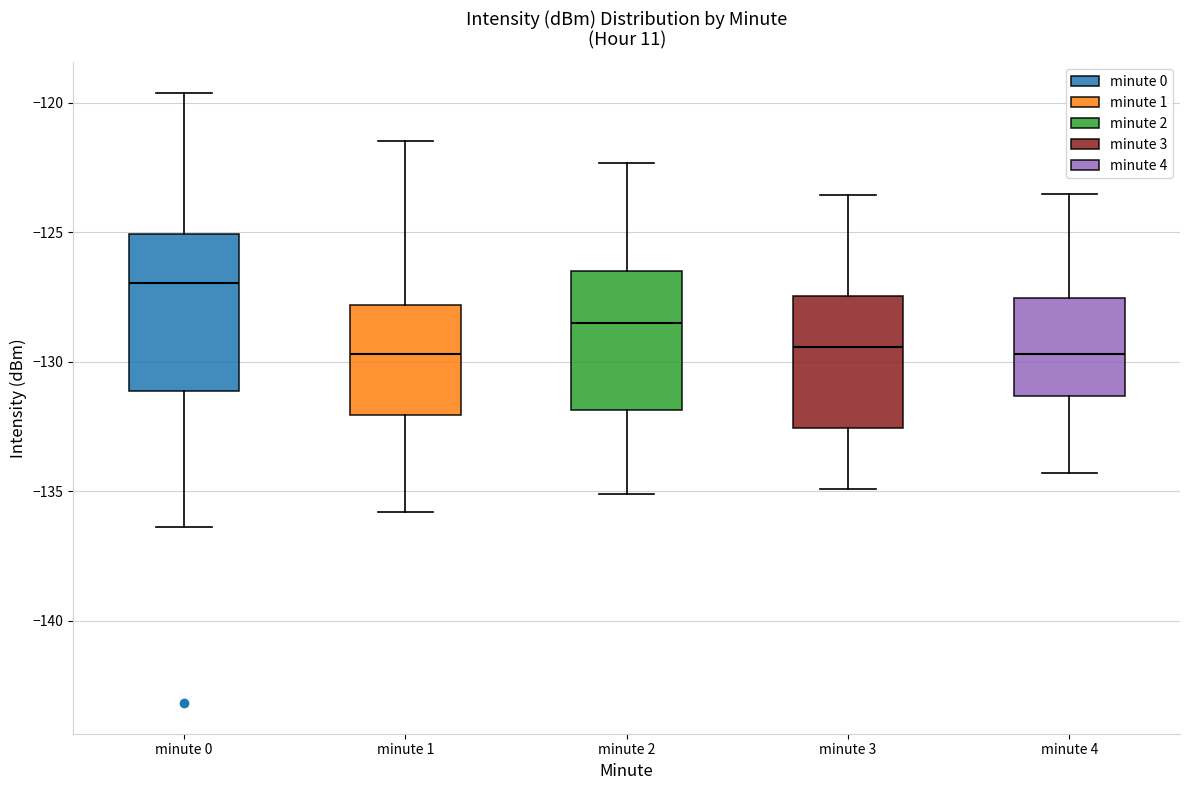

Reading left to right, read every box against the y-axis: the position of its median line, the range the box covers, and the ends of its whiskers. The values are not printed on the chart, so give them approximately, as read against the axis.

minute 0: median -127.0, box -131.0 to -125.0, whiskers -136.5 to -119.5
minute 1: median -129.5, box -132.0 to -128.0, whiskers -136.0 to -121.5
minute 2: median -128.5, box -132.0 to -126.5, whiskers -135.0 to -122.5
minute 3: median -129.5, box -132.5 to -127.5, whiskers -135.0 to -123.5
minute 4: median -129.5, box -131.5 to -127.5, whiskers -134.5 to -123.5